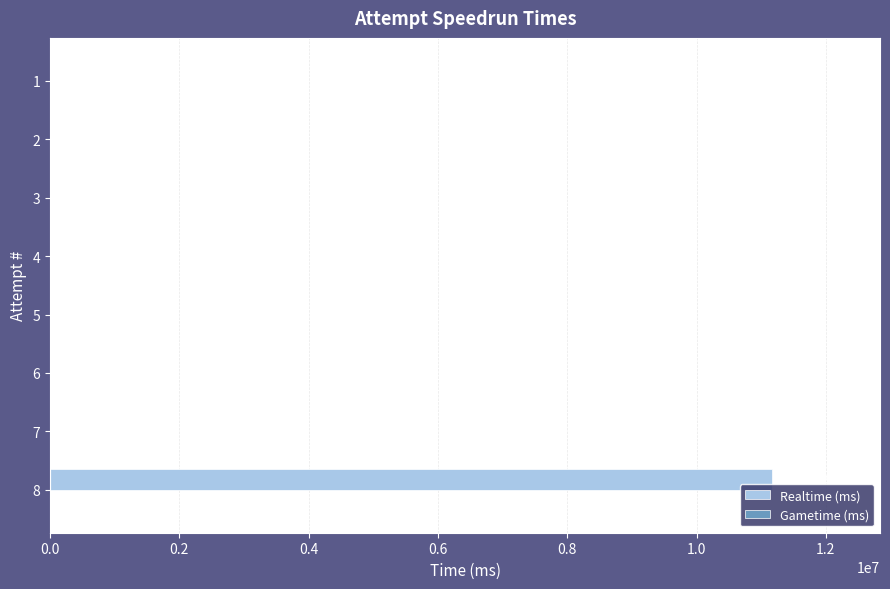

The value at 7 is 0. True or false?

True